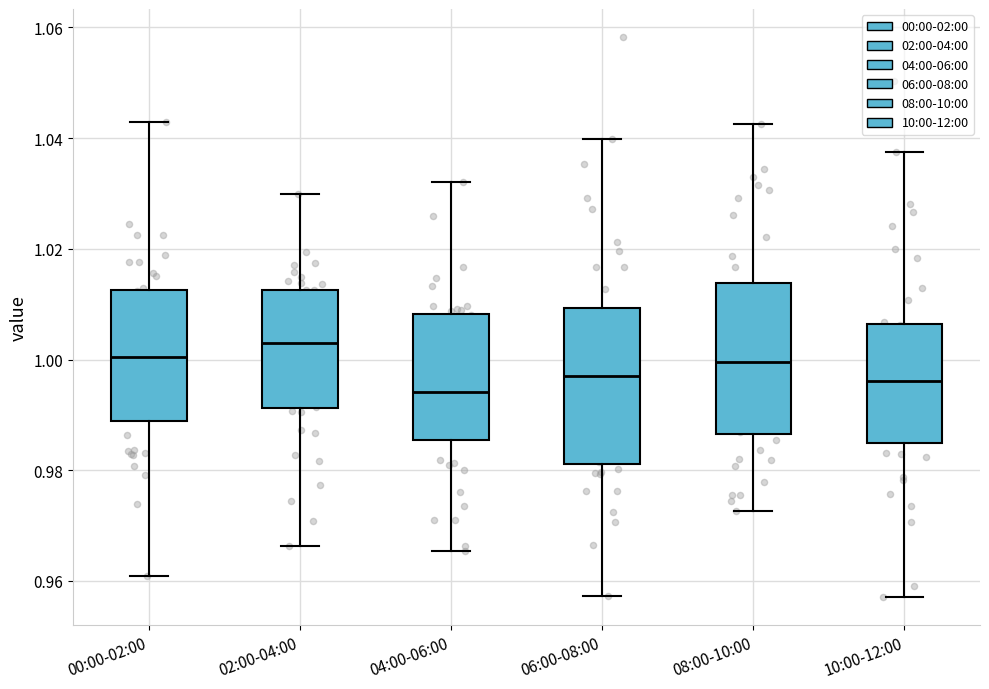

Which box's median line is the highest?

02:00-04:00